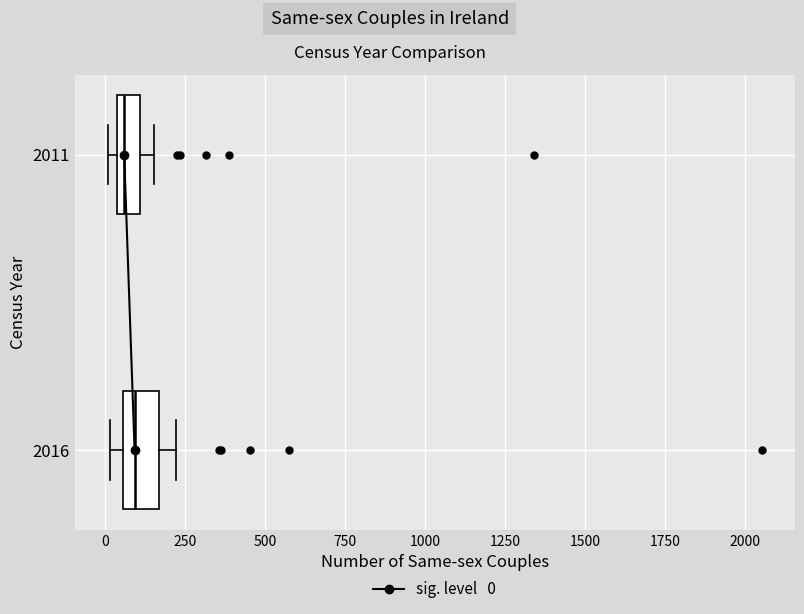

Where is the left edge of the box at y = 2016 on the x-axis? The values are not printed on the chart, so give them approximately, as read against the axis.

50